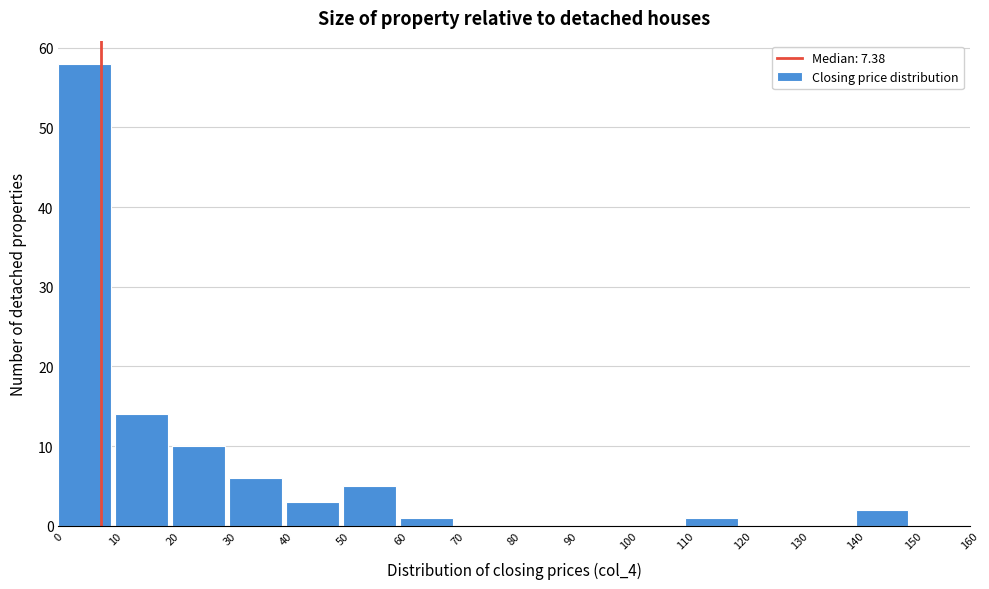

How tall is the bar that spans 110 to 120 on the x-axis? The values are not printed on the chart, so give them approximately, as read against the axis.

1